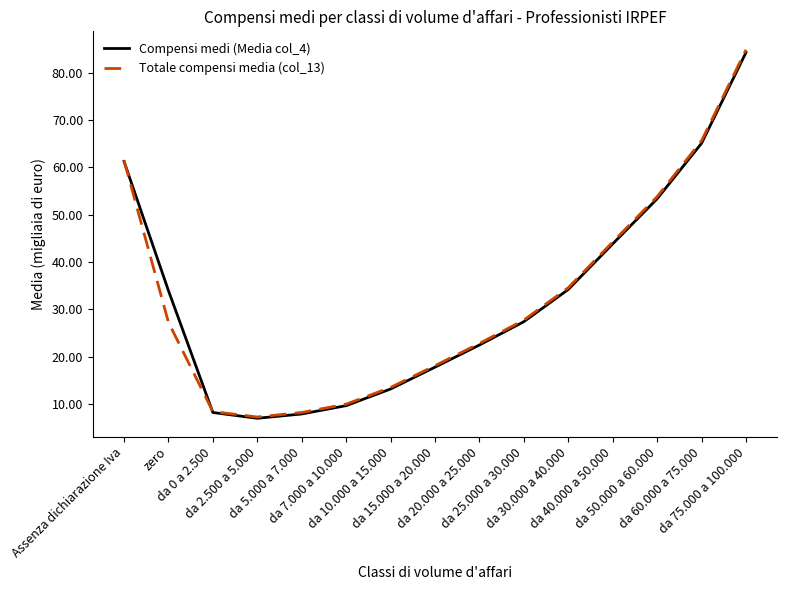

What is the smallest value displayed?

7.0